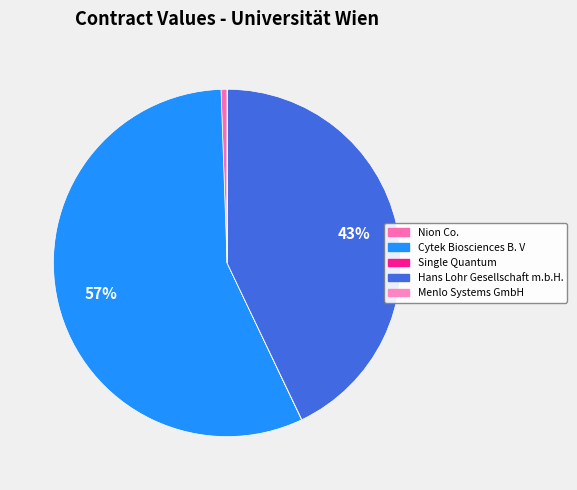

Approximately how many times larger is the value at Menlo Systems GmbH compared to Single Quantum?

1.4